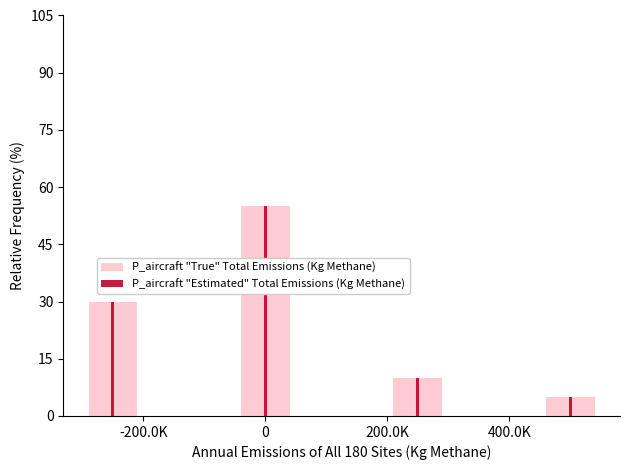

Between -400.0K and -200.0K, which is larger?

-200.0K